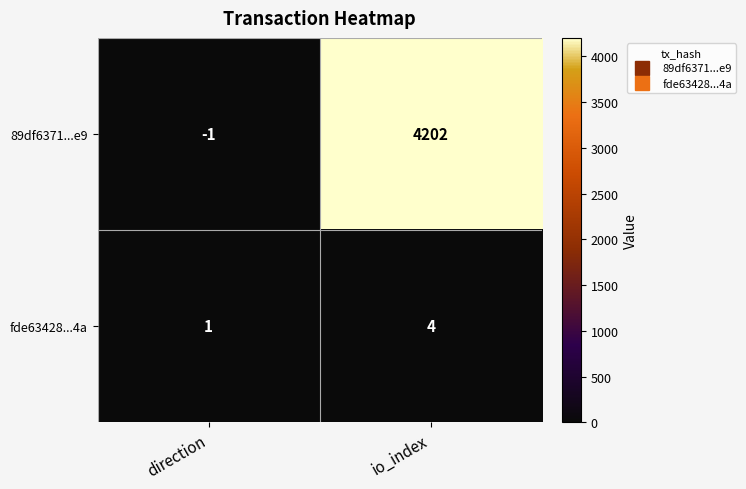

Which series changed the most between direction and io_index?

89df6371...e9